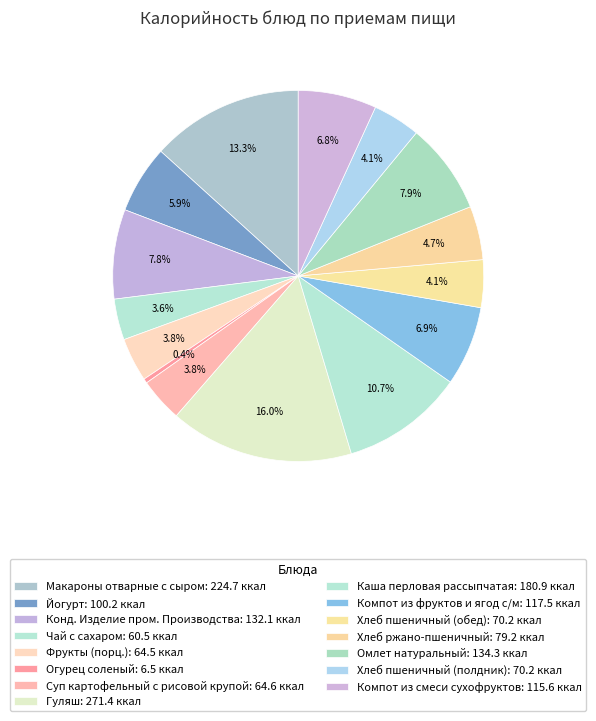

Is it true that Гуляш is 22% of the pie?

False